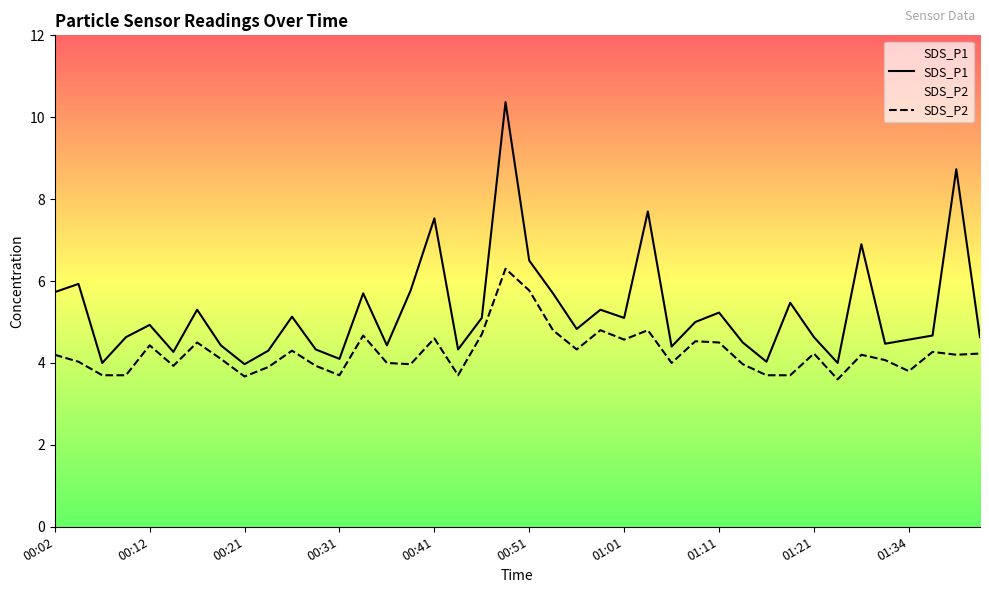

List the series in order of their peak value, lowest first.

SDS_P2, SDS_P1